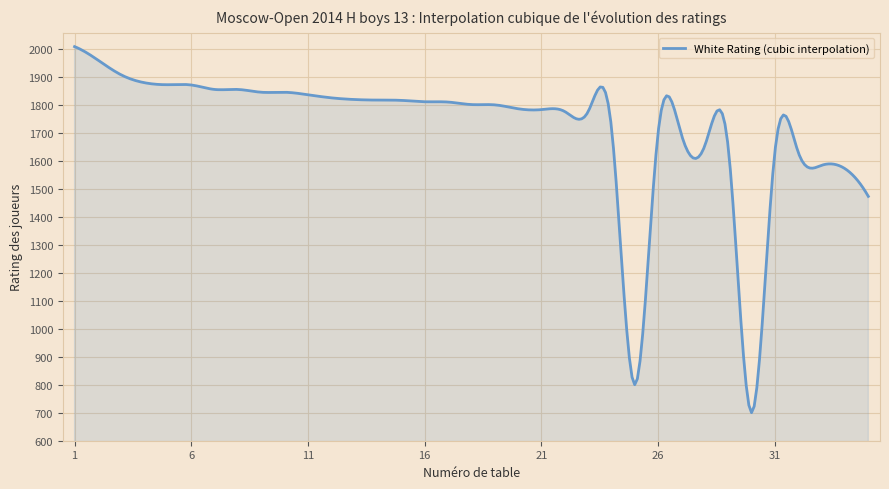

What is the difference between the maximum and minimum values?

1308.0